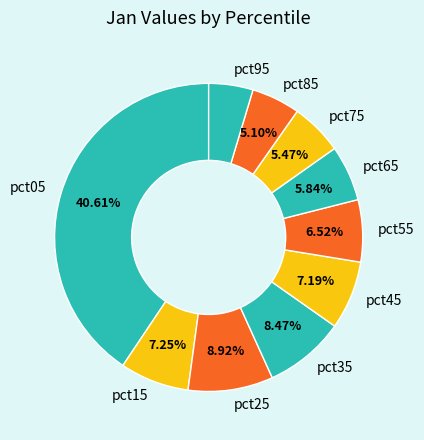

How many slices are in this pie chart?

10